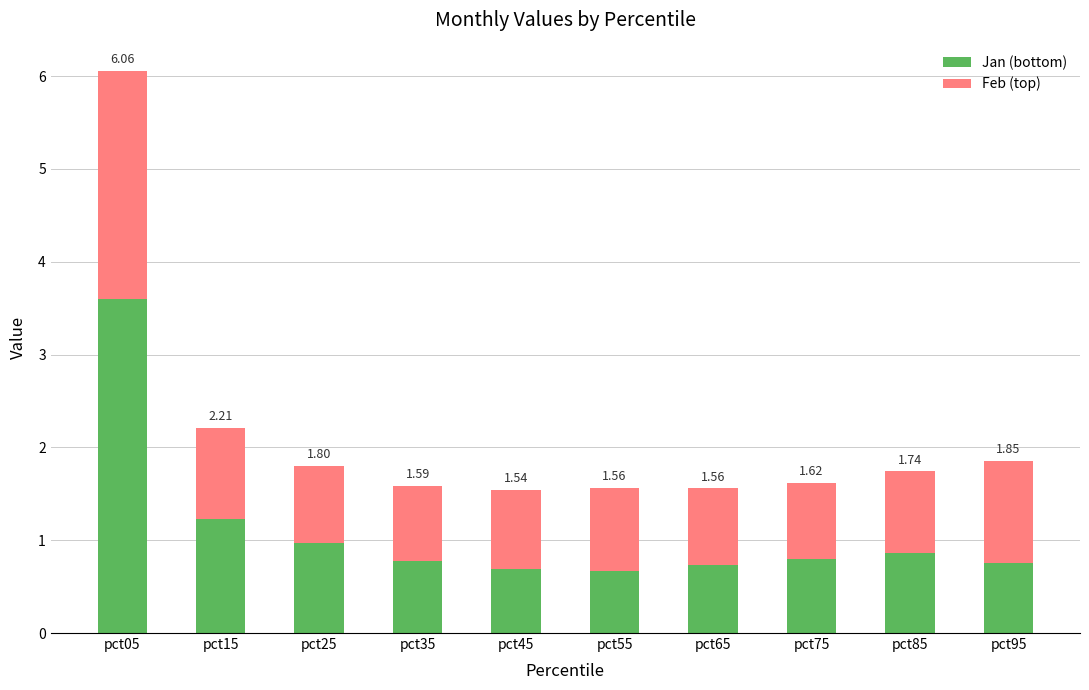

How many bars are there in total?

10